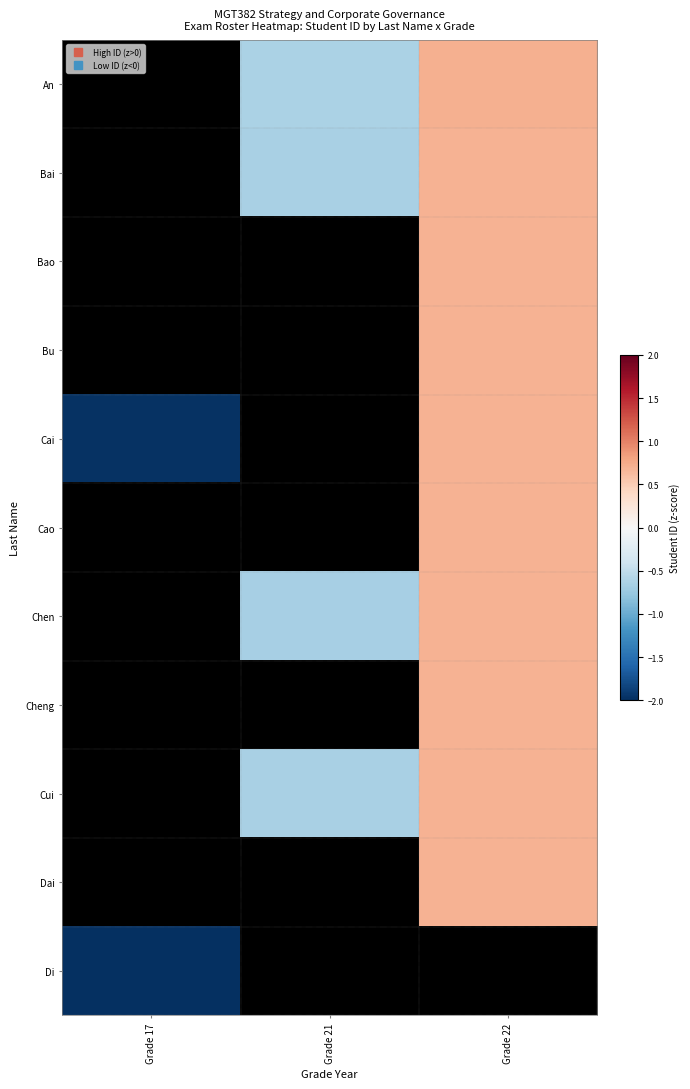

What is the minimum value shown in the chart?

-2.4